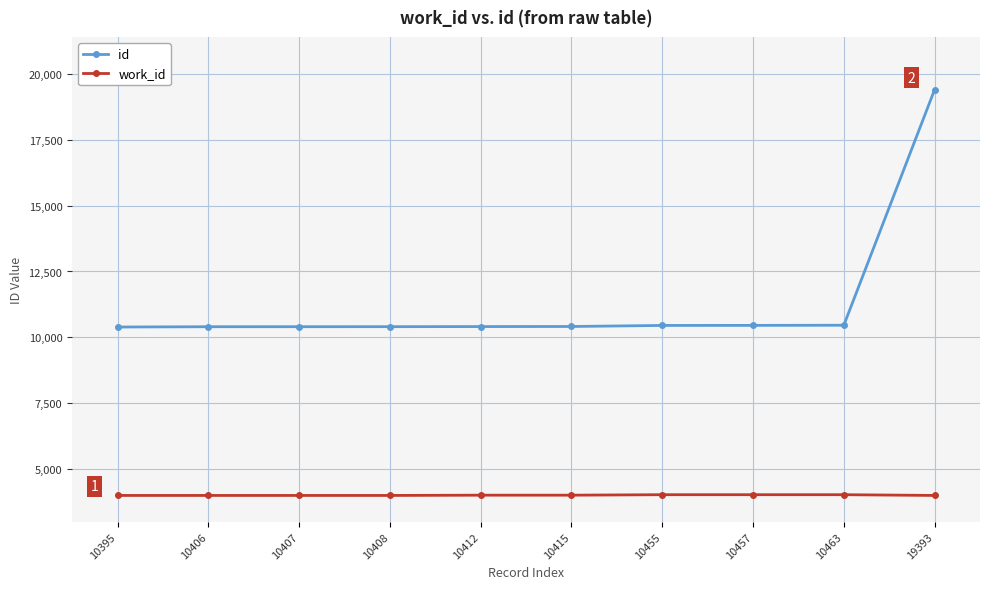

What is the sum of all work_id values?

40204